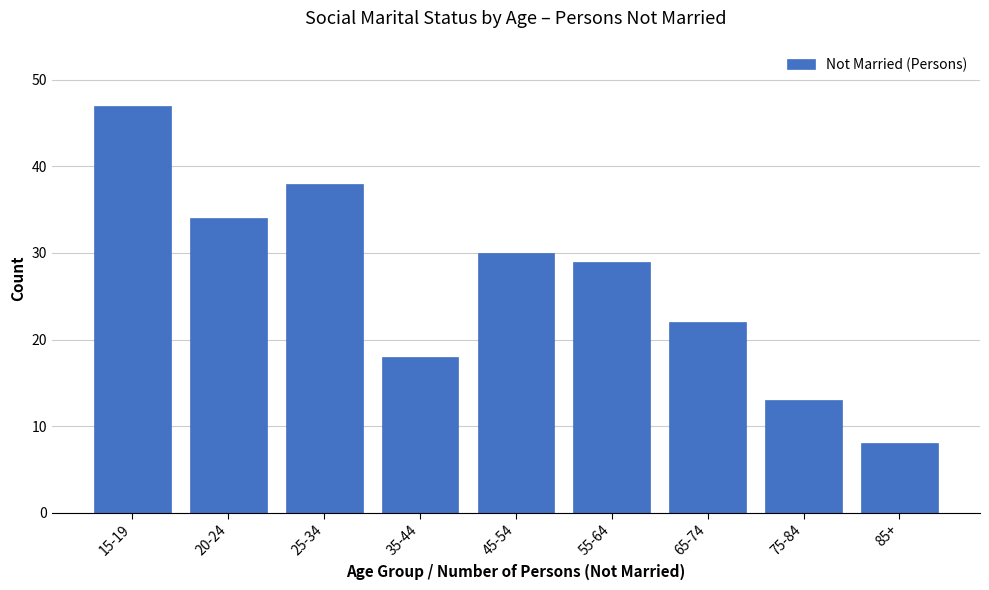

Reading right to left, list all the values displayed in this chart.

85+=8	75-84=13	65-74=22	55-64=29	45-54=30	35-44=18	25-34=38	20-24=34	15-19=47